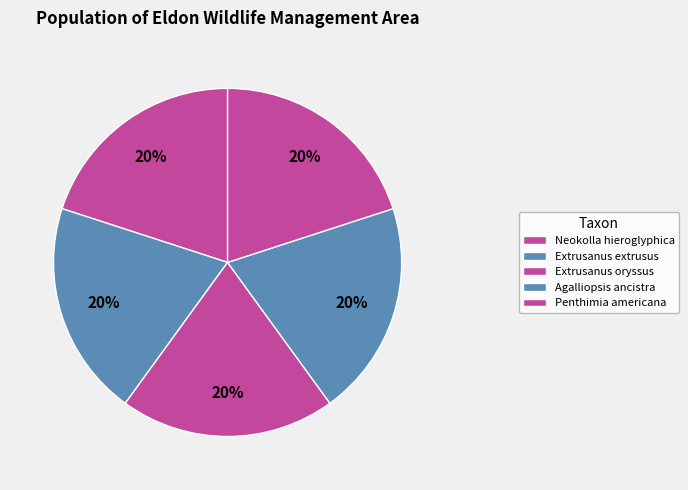

Is there any slice that represents more than half of the pie?

No